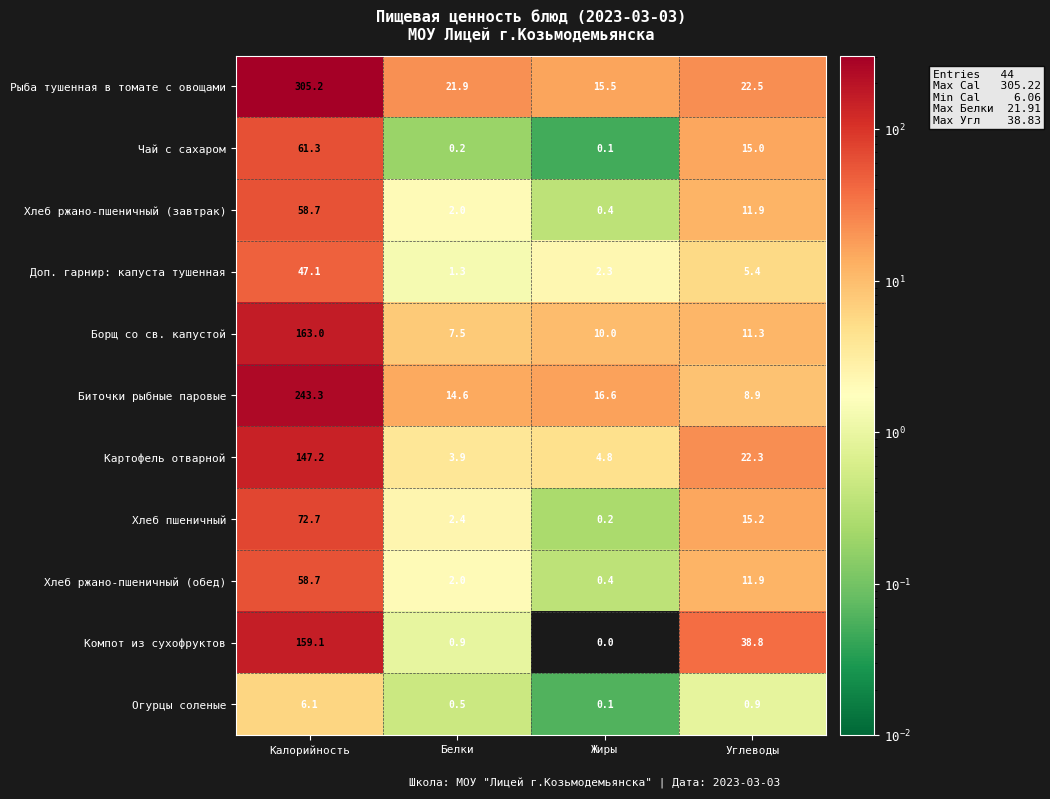

Which series has the widest spread of values?

Рыба тушенная в томате с овощами